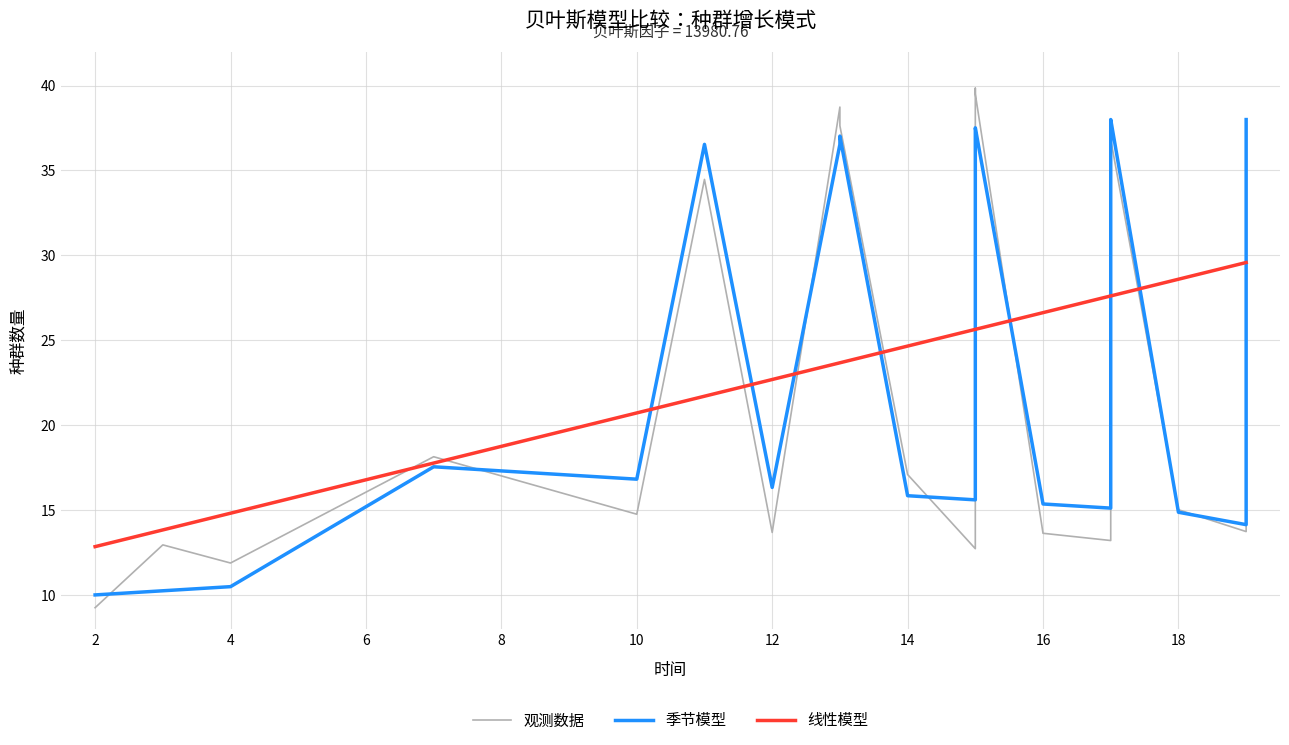

Reading left to right, list all the values displayed in this chart.

观测数据: 9.2	12.9	11.9	18.1	14.8	34.5	13.7	38.7	37.6	17.1	12.7	39.8	39.5	13.6	13.2	35.6	36.8	15.0	13.7	36.7
季节模型: 10.0	10.2	10.5	17.5	16.8	36.5	16.3	36.5	37.0	15.8	15.6	37.0	37.5	15.4	15.1	37.5	38.0	14.9	14.1	38.0
线性模型: 12.8	13.8	14.8	17.8	20.7	21.7	22.7	23.7	23.7	24.7	25.6	25.6	25.6	26.6	27.6	27.6	27.6	28.6	29.6	29.6